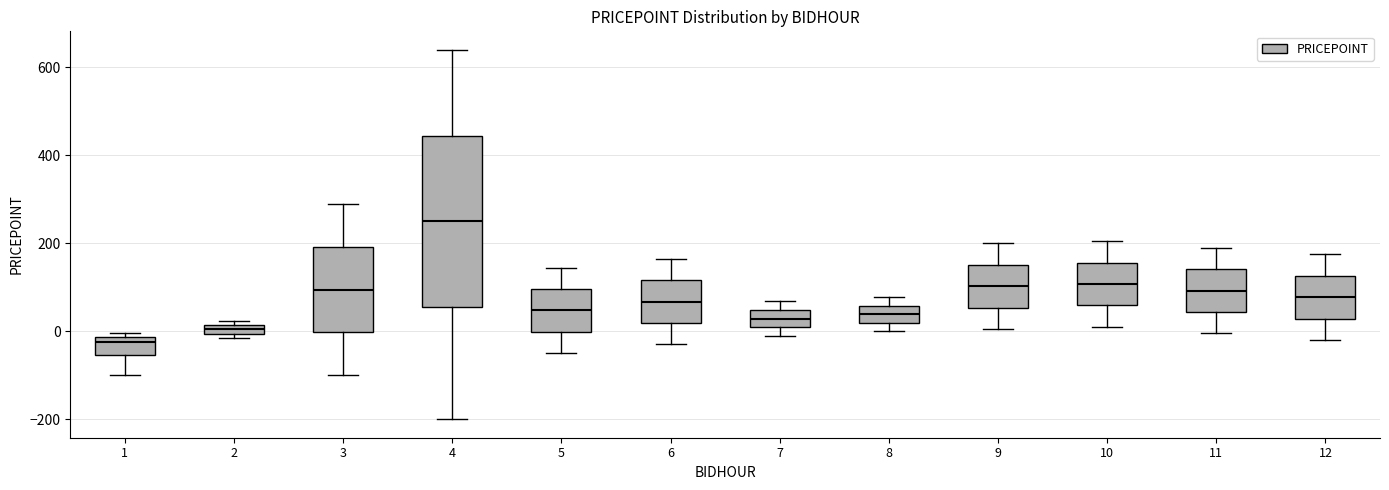

Which box's median line is the lowest?

1